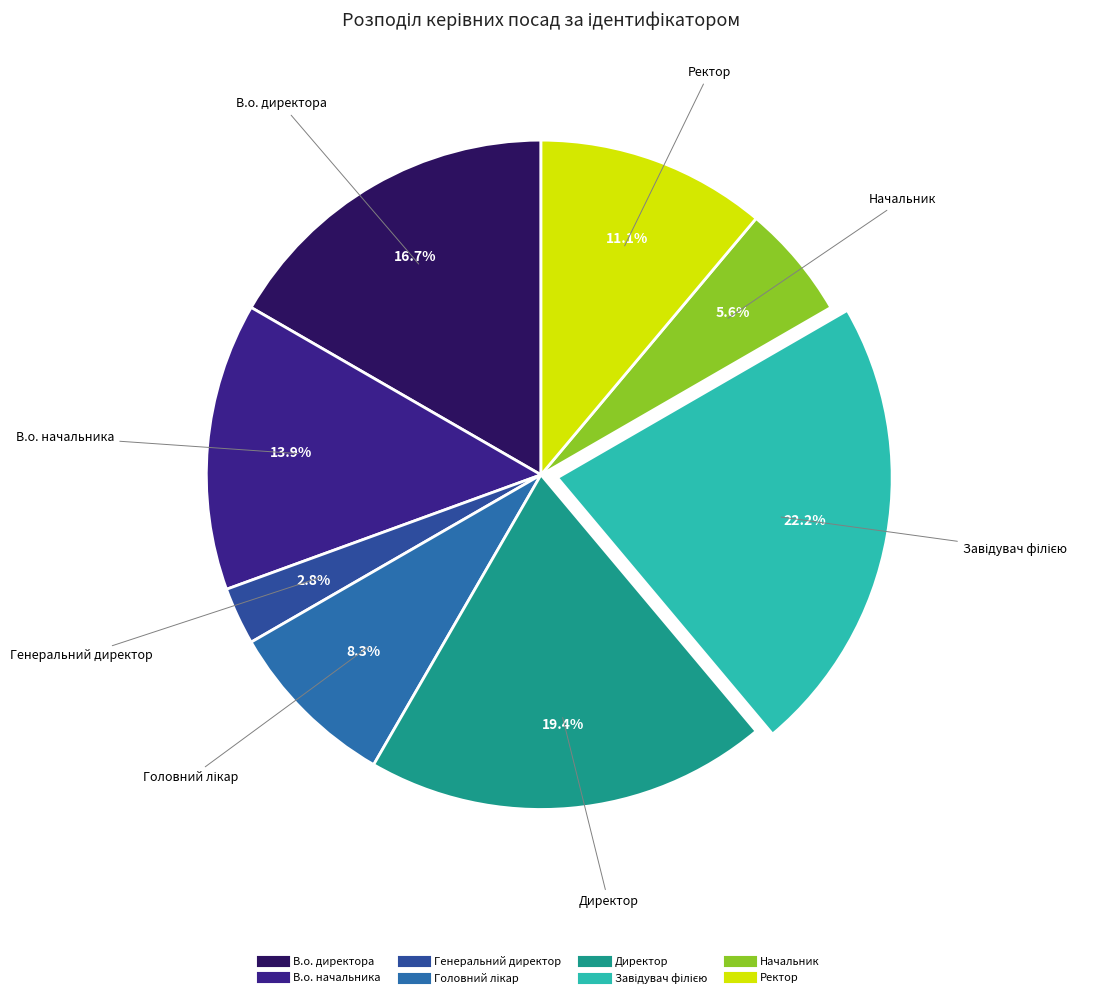

Is the sum of Директор and В.о. директора greater than half?

No